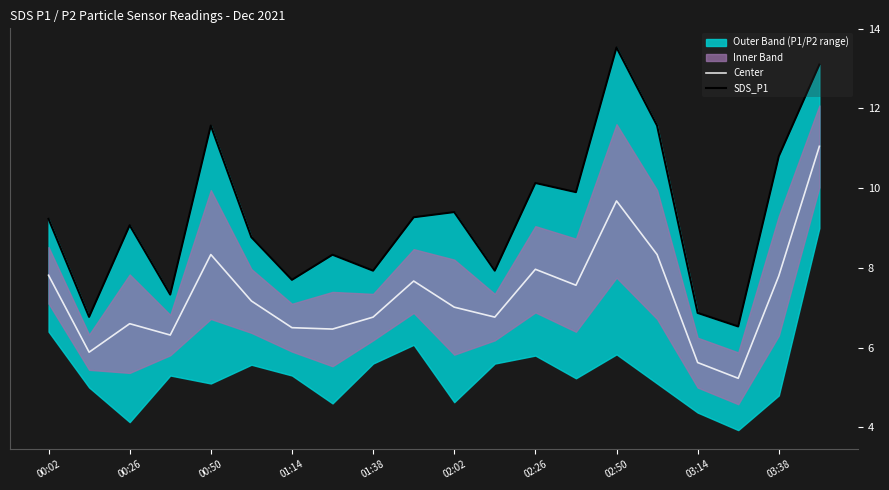

At which category does the chart reach its minimum across all series?

17